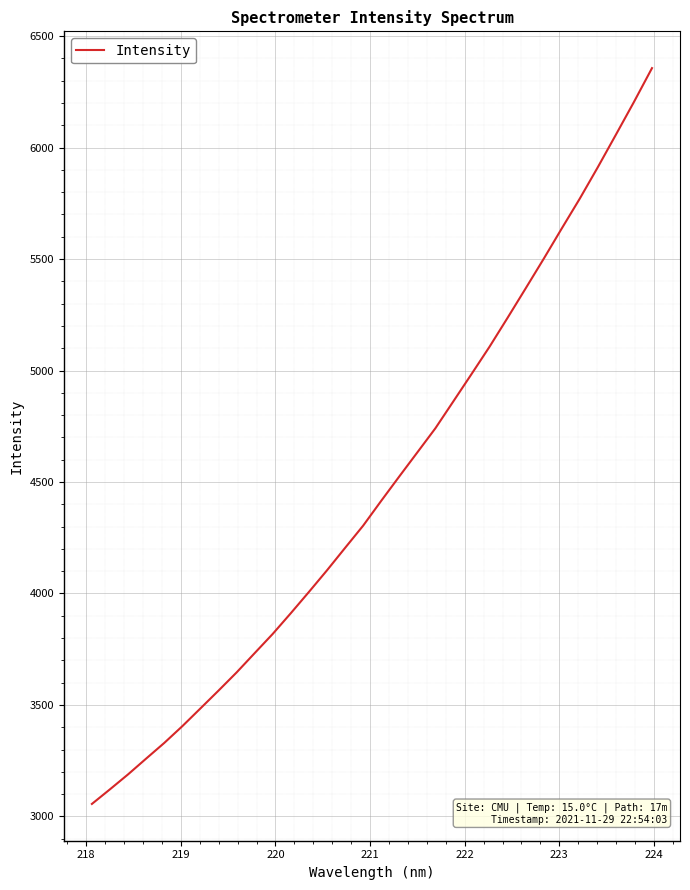

Is this an area chart (filled region under the line)?

No